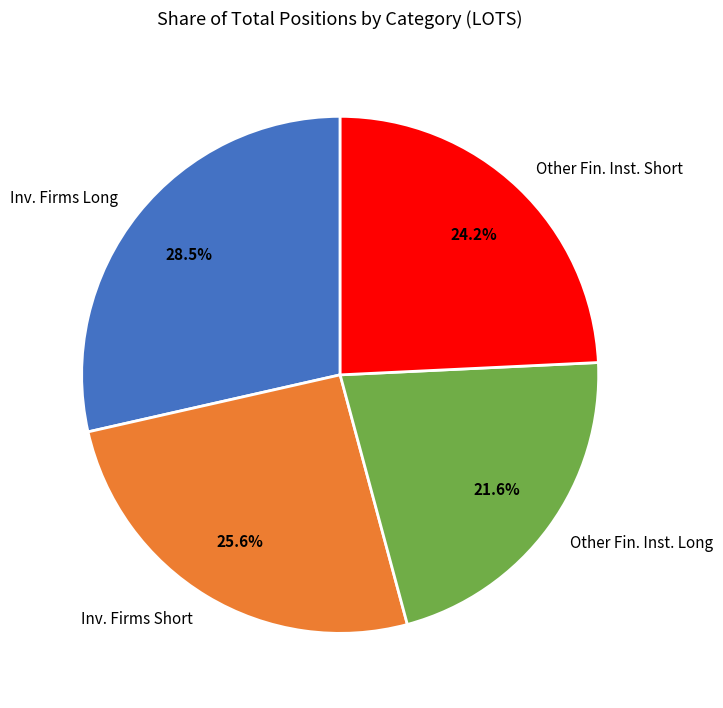

What is the ratio of the value at Other Fin. Inst. Long to the value at Inv. Firms Short?

0.8